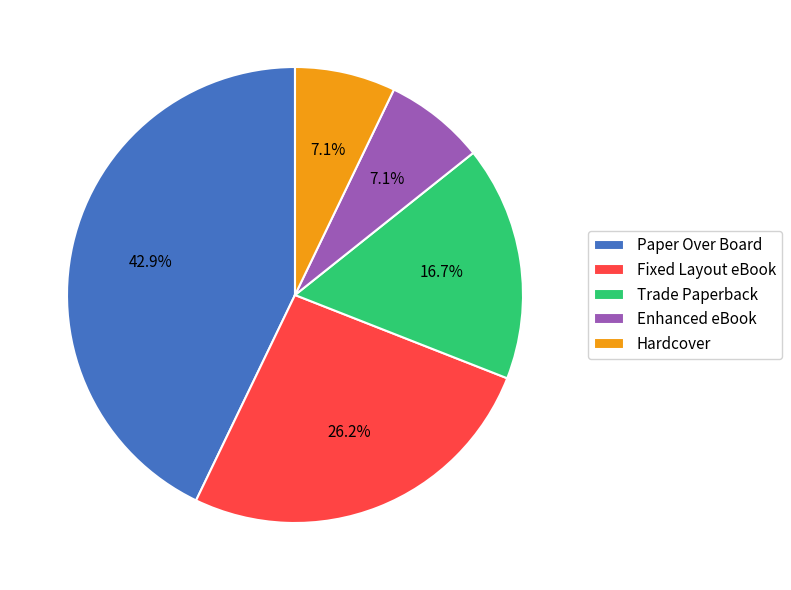

Which slice is the largest?

Paper Over Board